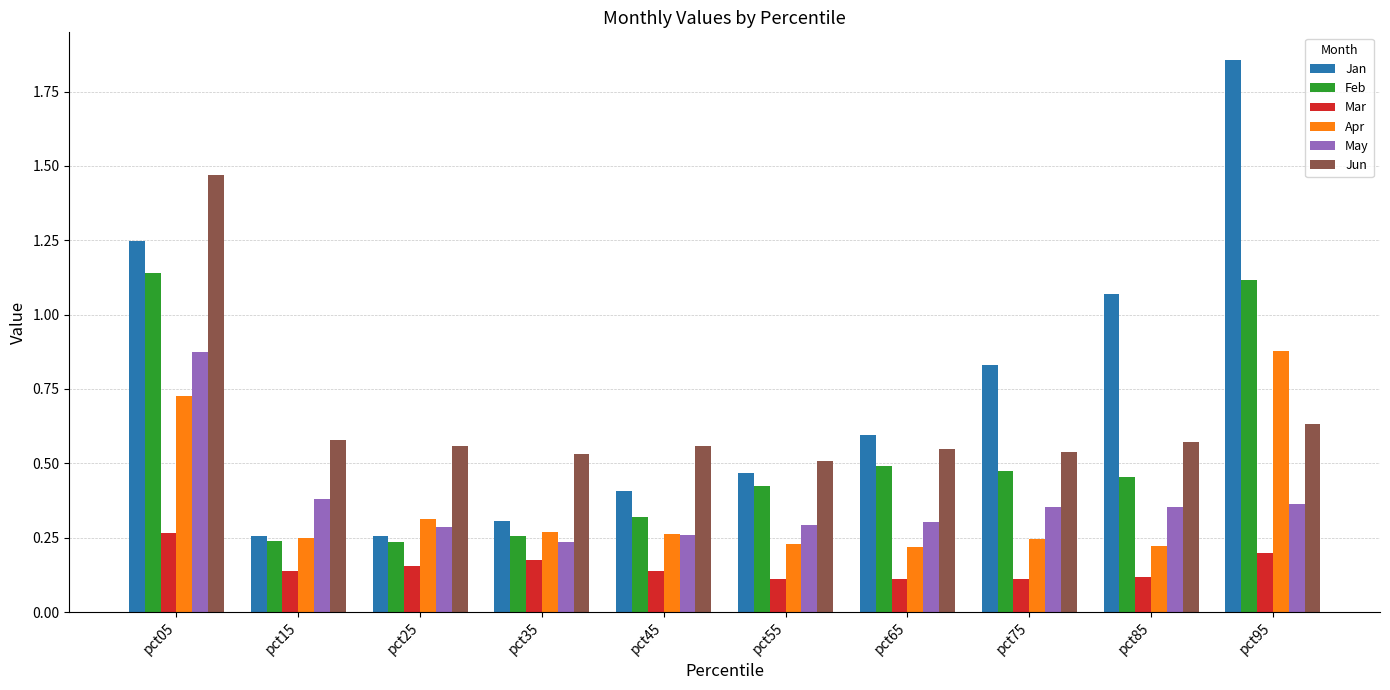

What is the sum of the Apr values at pct05 and pct35?

1.0